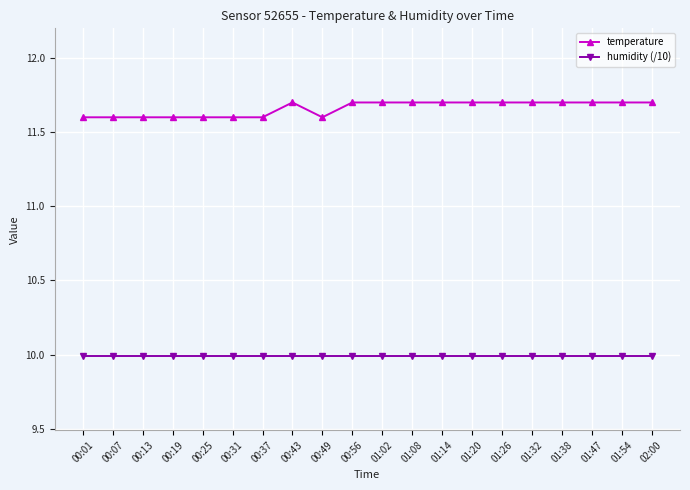

List the series in order of their overall mean, lowest first.

humidity (/10), temperature